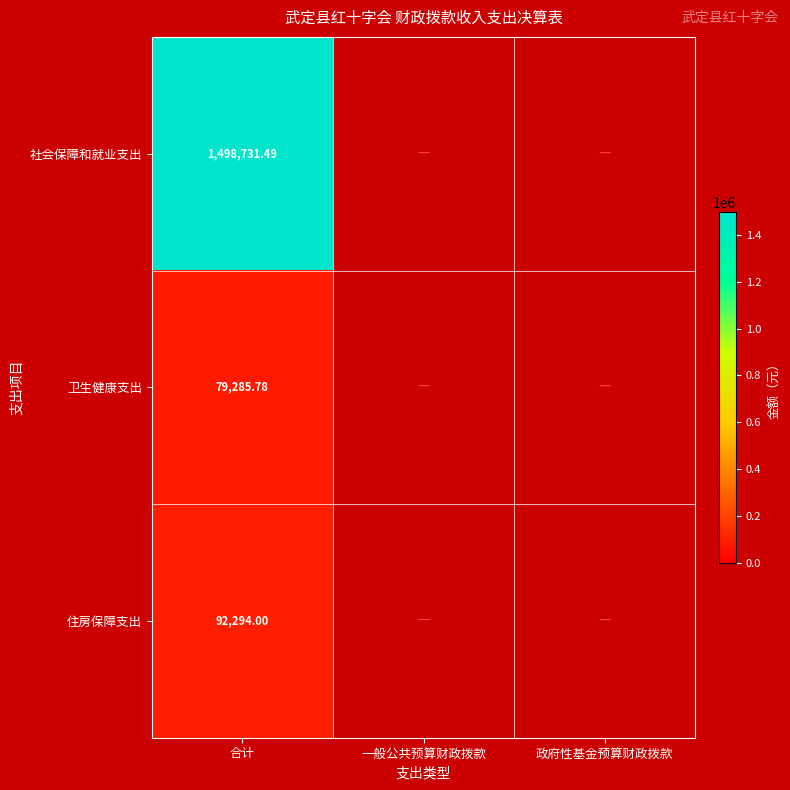

Is it true that 社会保障和就业支出 equals 2284369.2 at 合计?

False